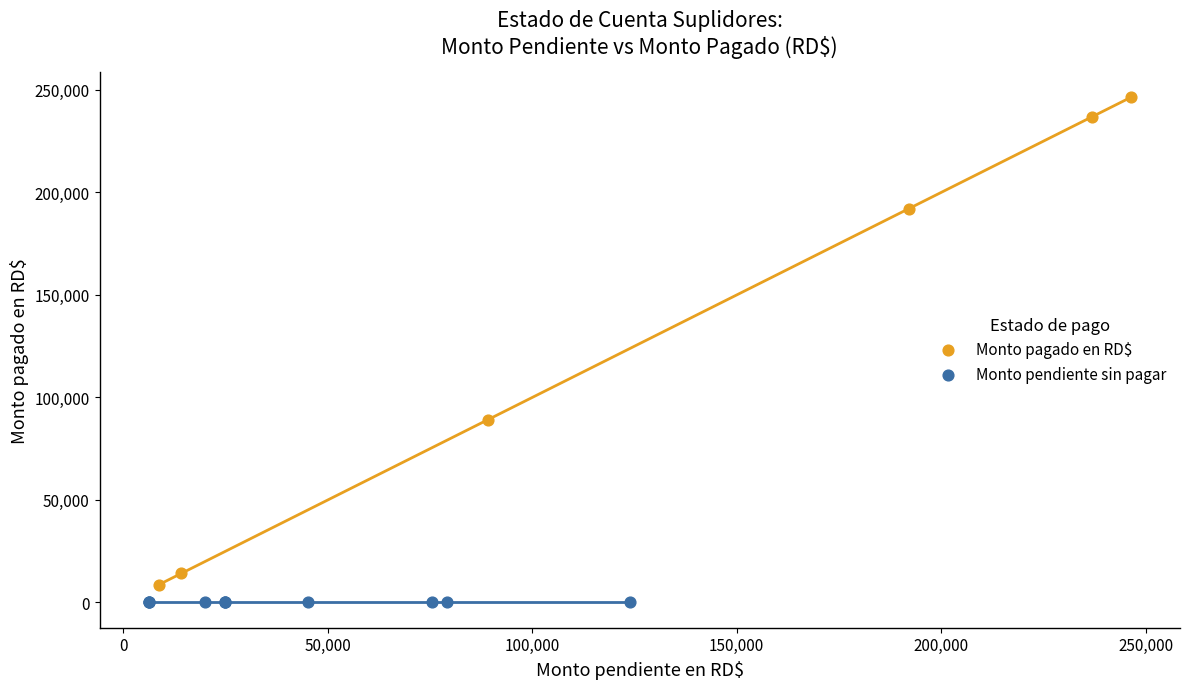

Which series contains the highest Y value?

Monto pagado en RD$